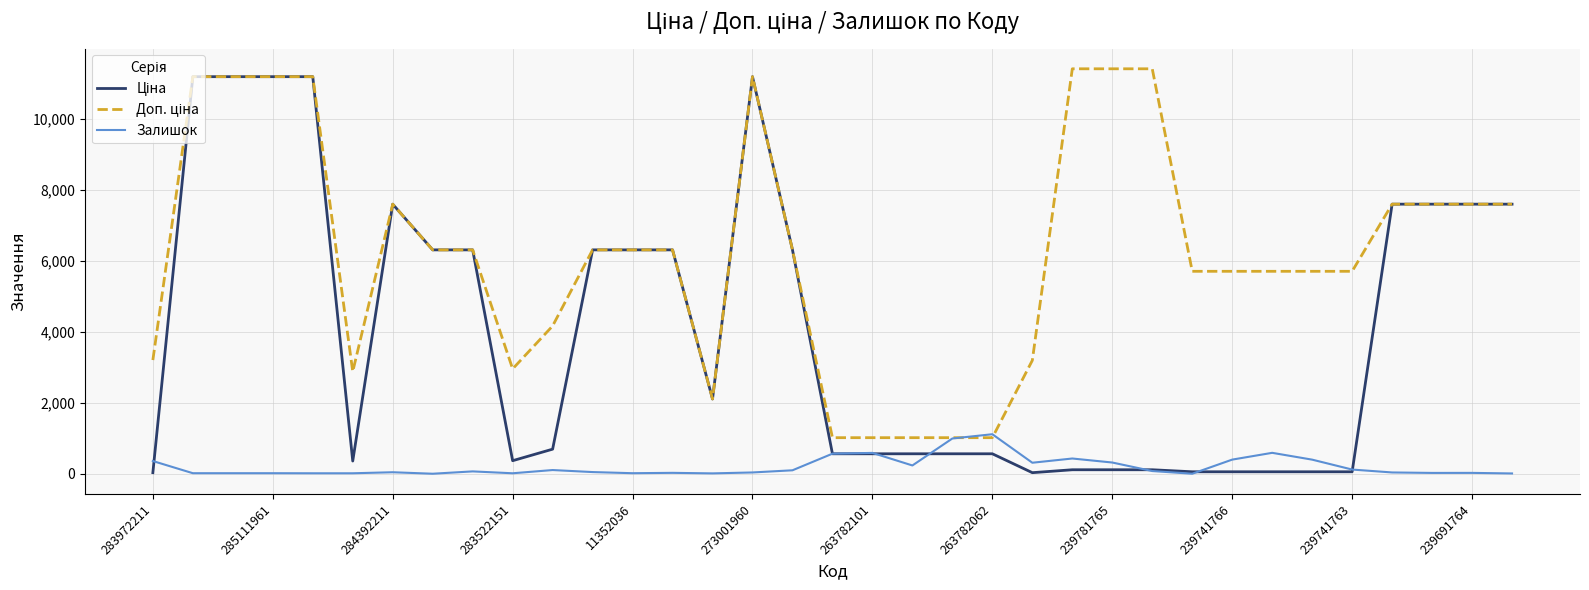

What is the highest value of the Залишок series?

1115.0